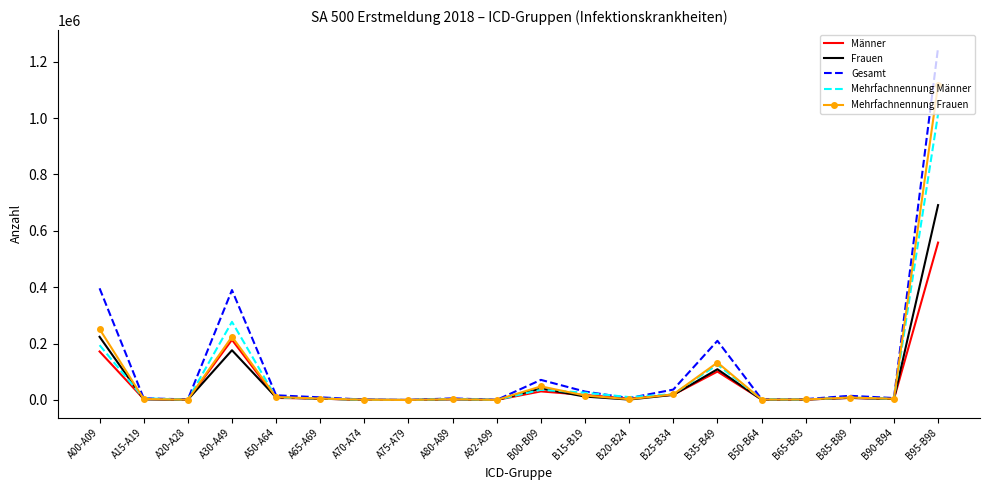

What is the greatest value displayed?

1249334